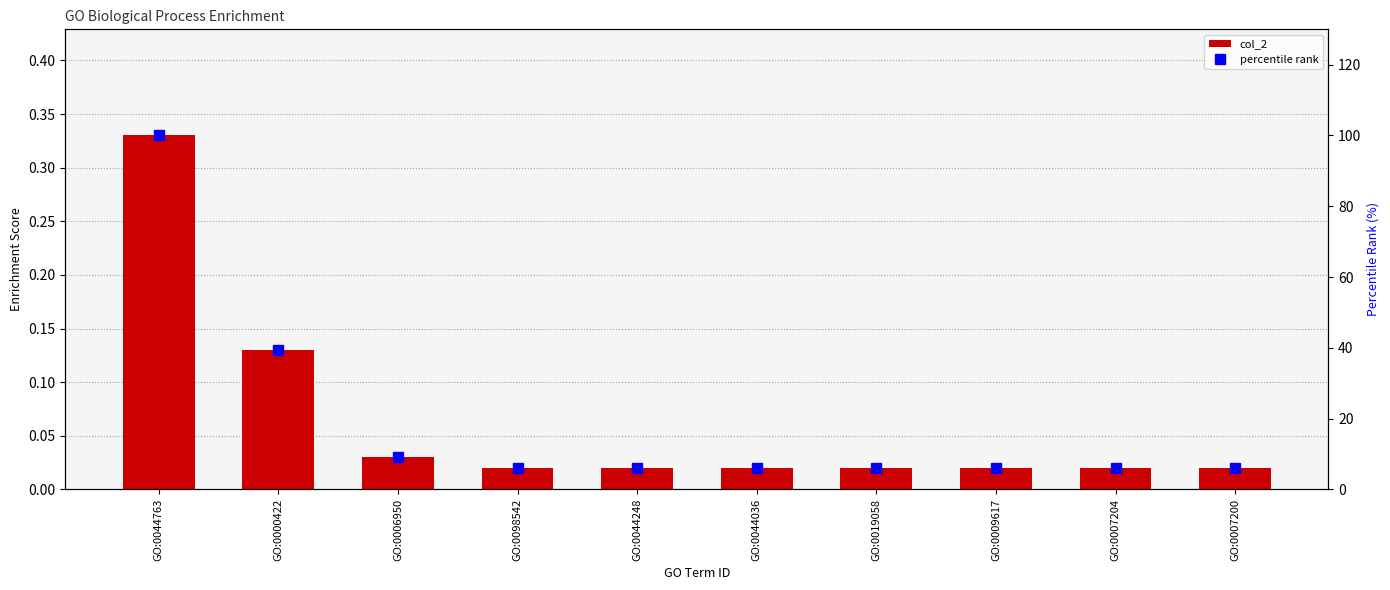

Rank the series by their maximum value, from lowest to highest.

col_2, percentile rank